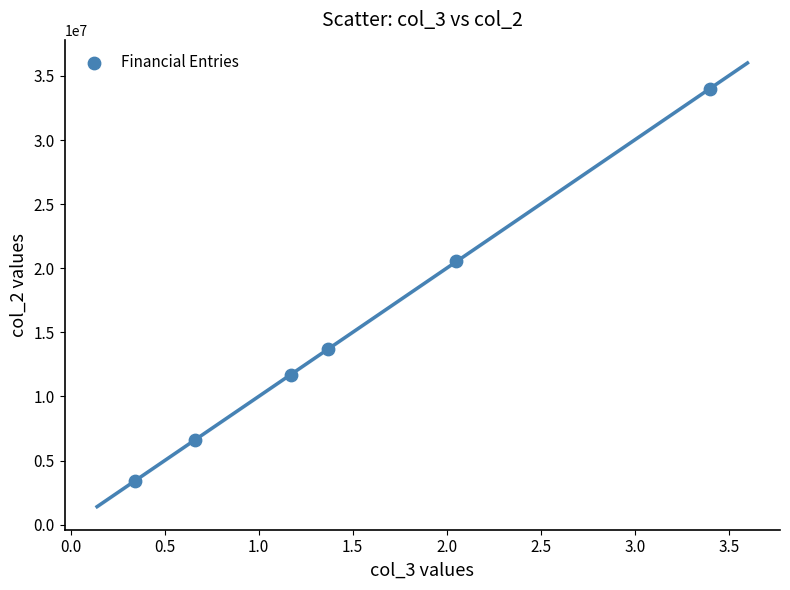

What is the range of Y values (max minus min)?

30587896.5